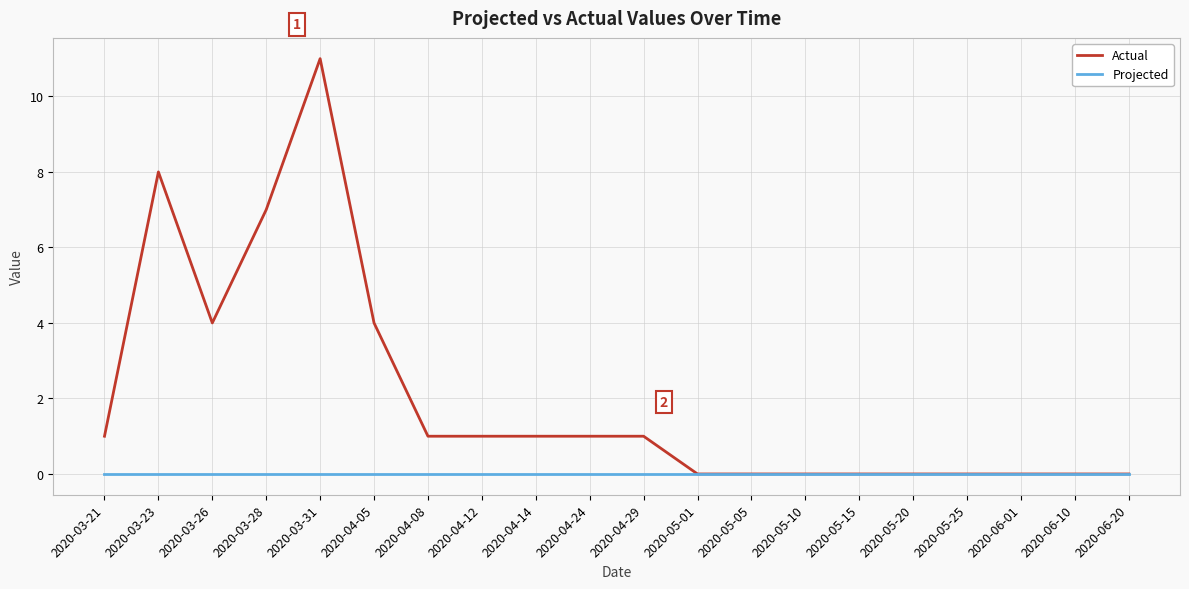

Rank the series at 2020-03-28 from lowest to highest value.

Projected, Actual